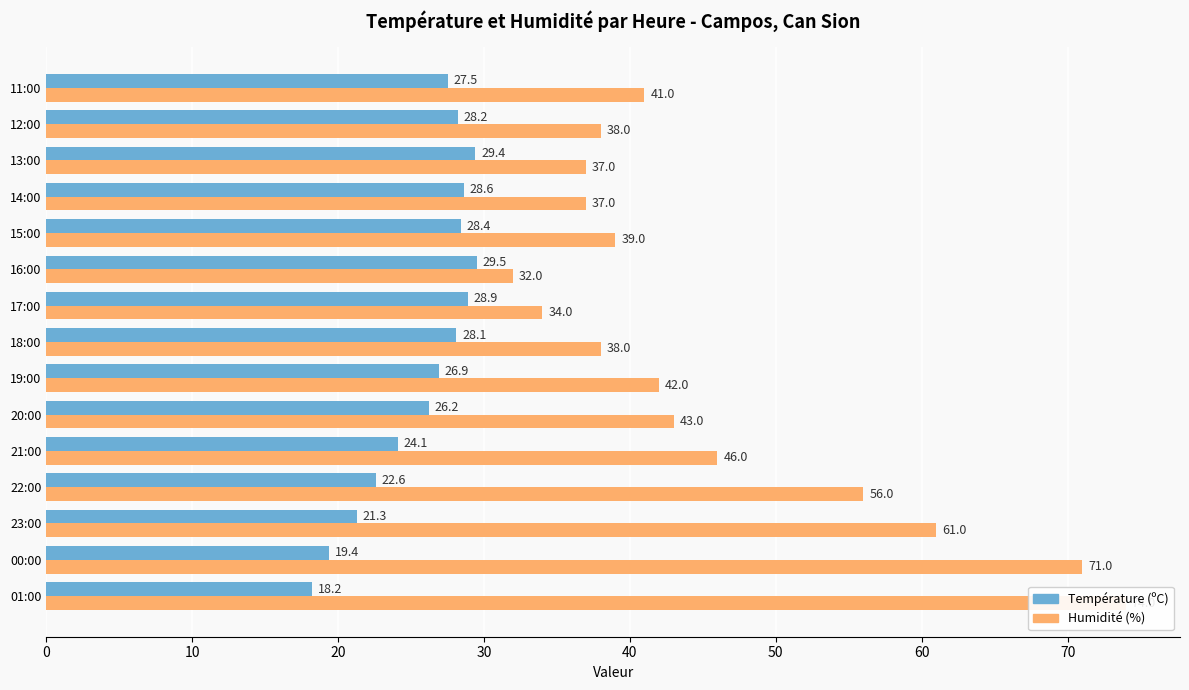

What is the minimum value for Humidité (%)?

32.0